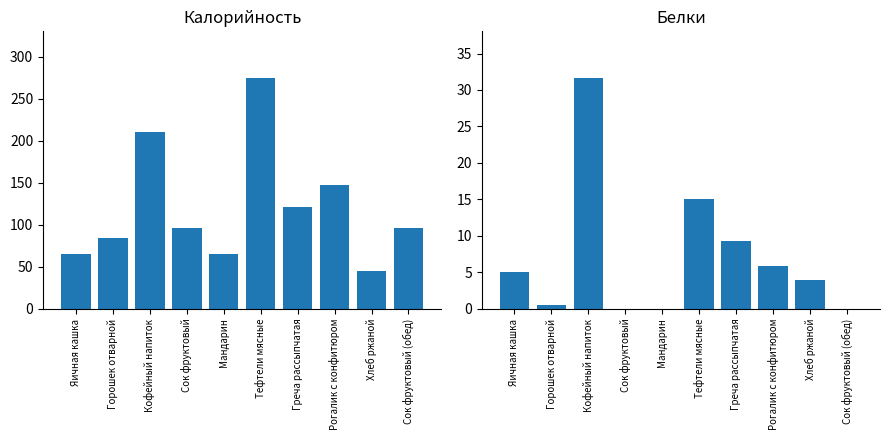

Rank the series by their average value, from lowest to highest.

Белки, Калорийность